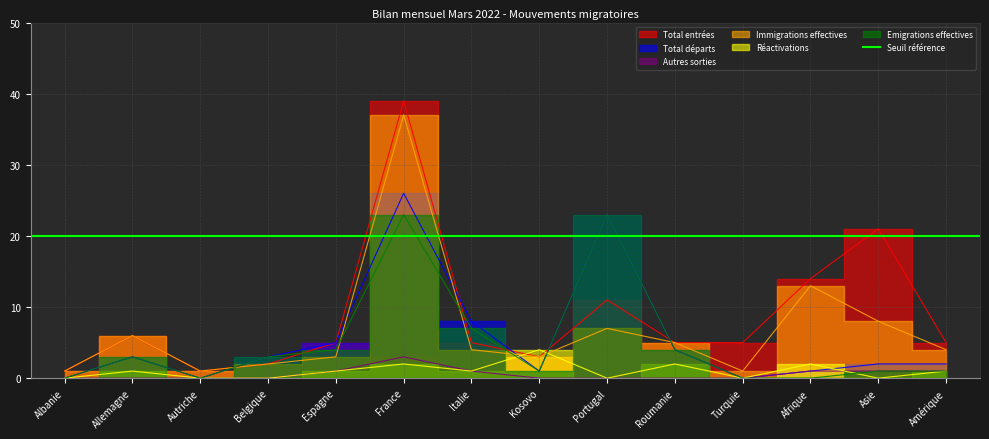

How many distinct data groups are displayed?

6